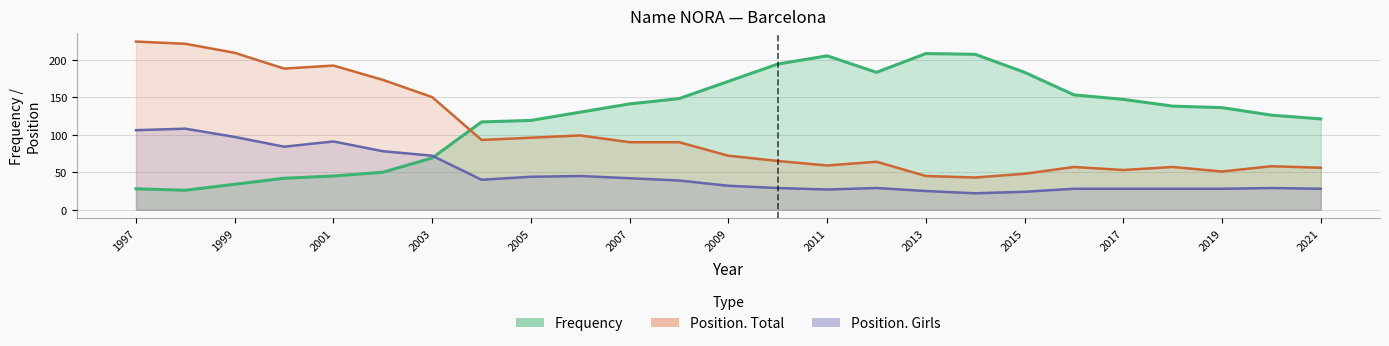

List the series in order of their overall mean, lowest first.

Position. Girls, Position. Total, Frequency